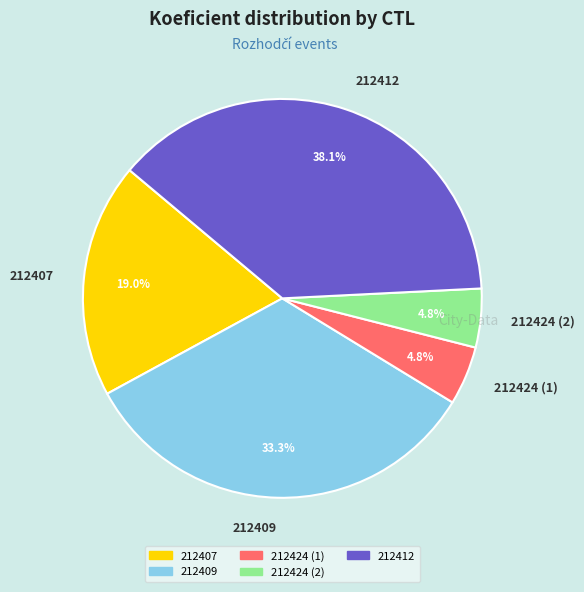

How many segments does this pie chart have?

5